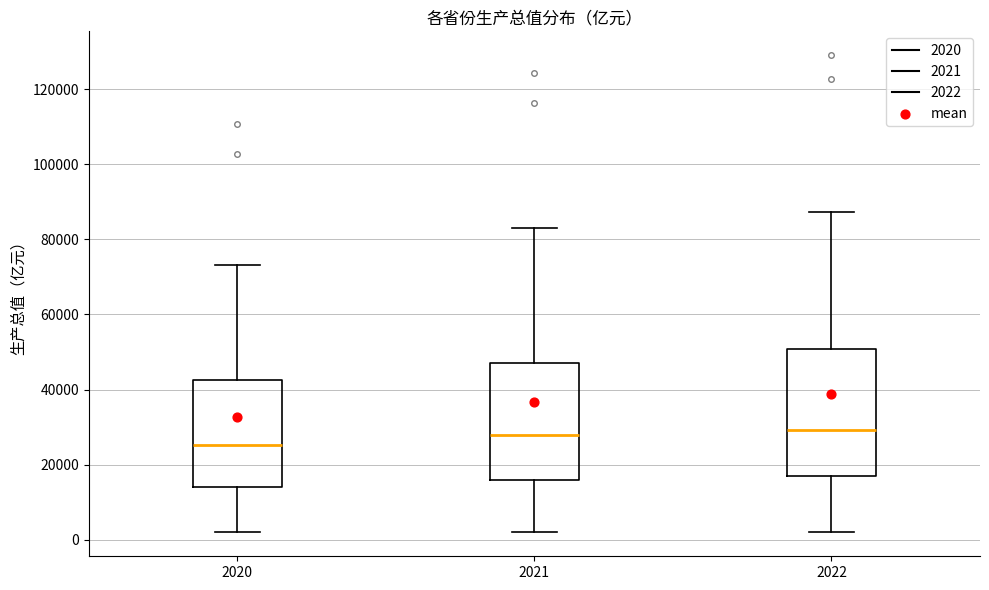

Reading left to right, transcribe this box plot: for each box, give where its median line is, the range the box spans, and where its two whiskers end, as read against the y-axis. The values are not printed on the chart, so give them approximately, as read against the axis.

2020: median 26000, box 14000 to 42000, whiskers 2000 to 74000
2021: median 28000, box 16000 to 48000, whiskers 2000 to 84000
2022: median 30000, box 18000 to 50000, whiskers 2000 to 88000